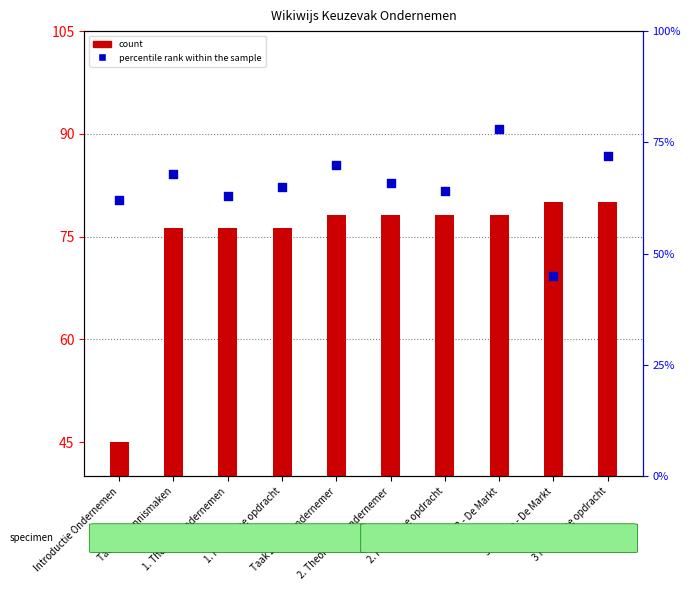

Which series contains the highest Y value?

count